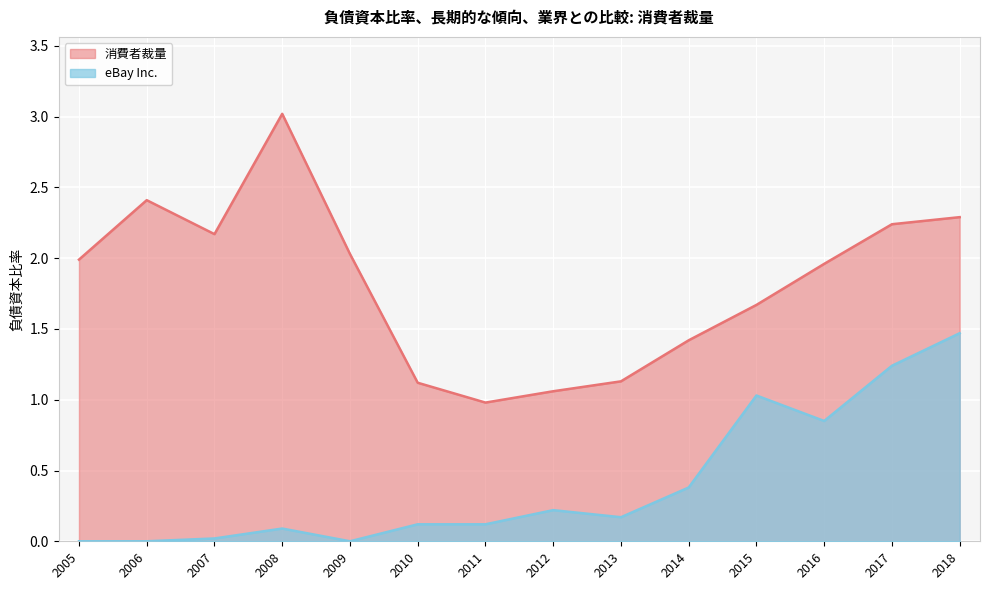

What is the lowest value of the 消費者裁量 series?

1.0